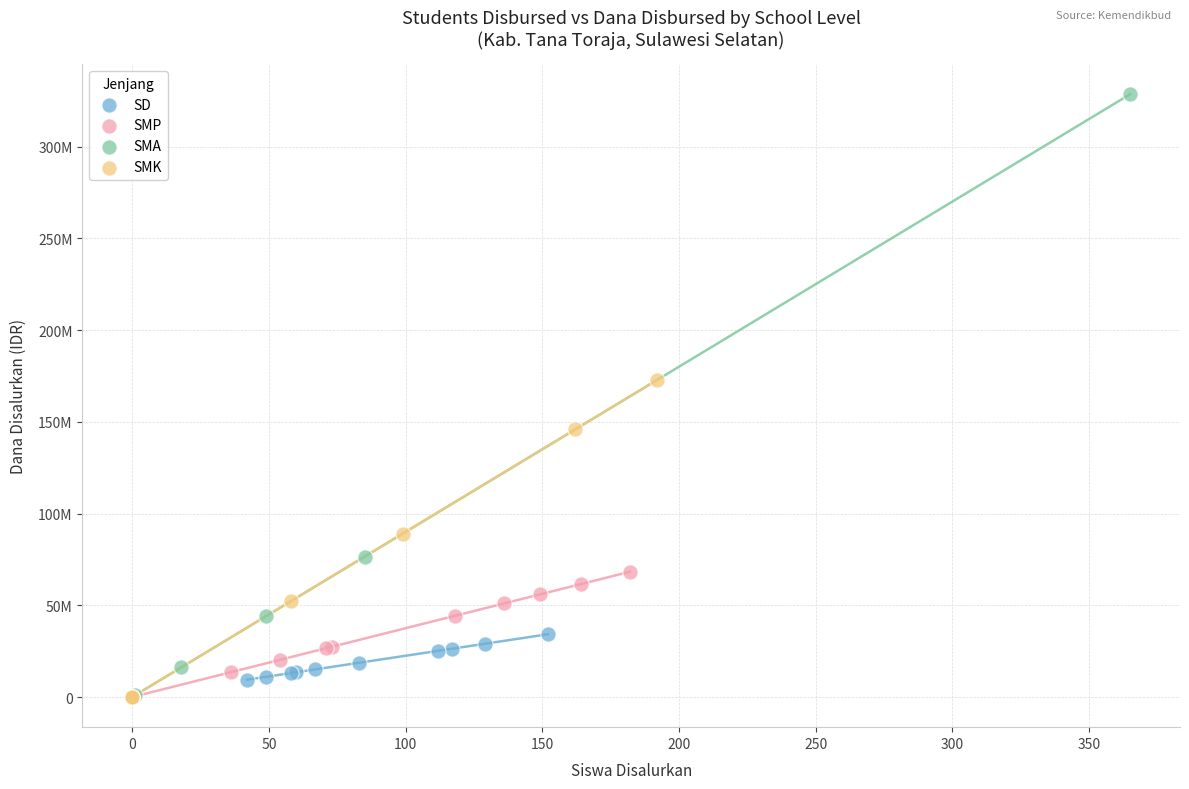

Which series has the largest Y range (max minus min)?

SMA